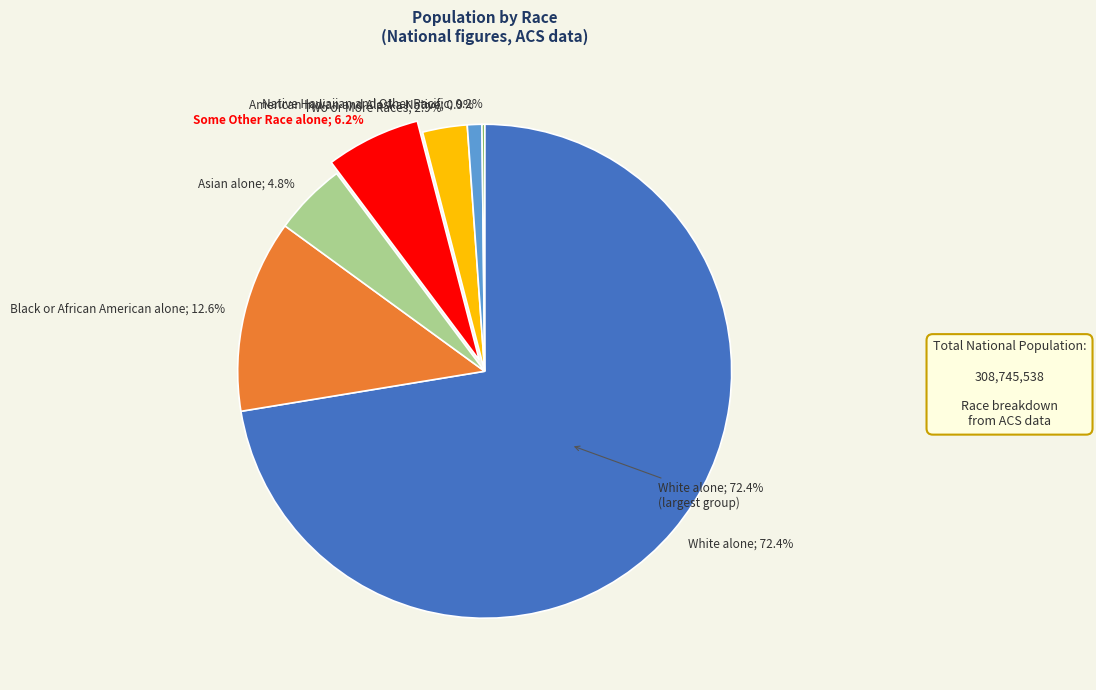

To the nearest percent, what is the difference between the largest and smallest slice percentages?

72%